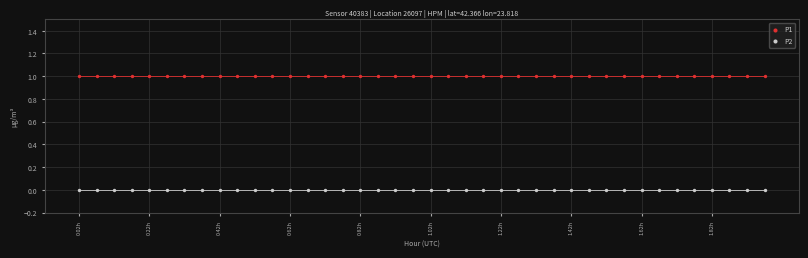

Which series contains the highest Y value?

P1